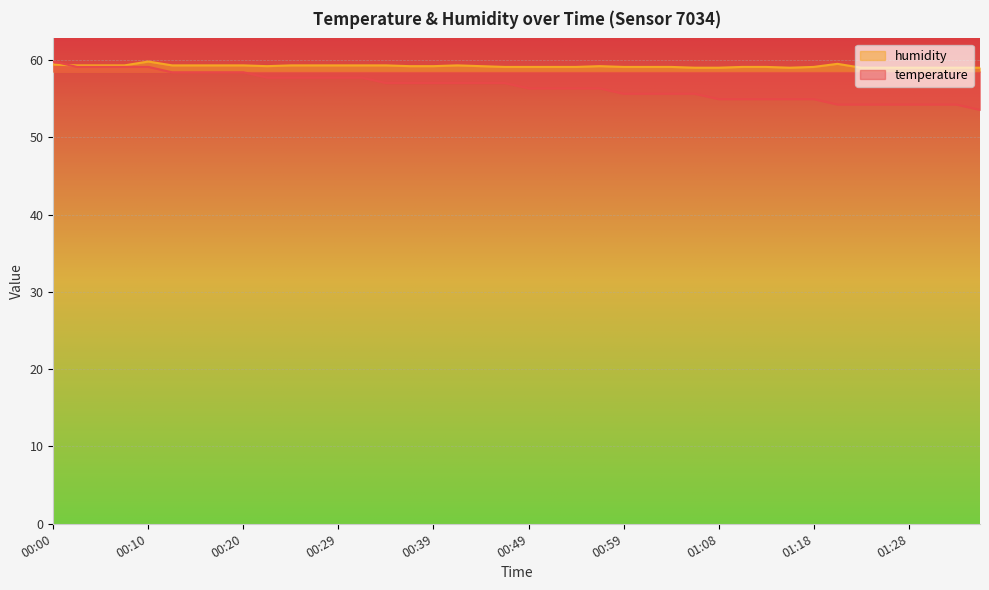

What position from the left is 00:34?

15